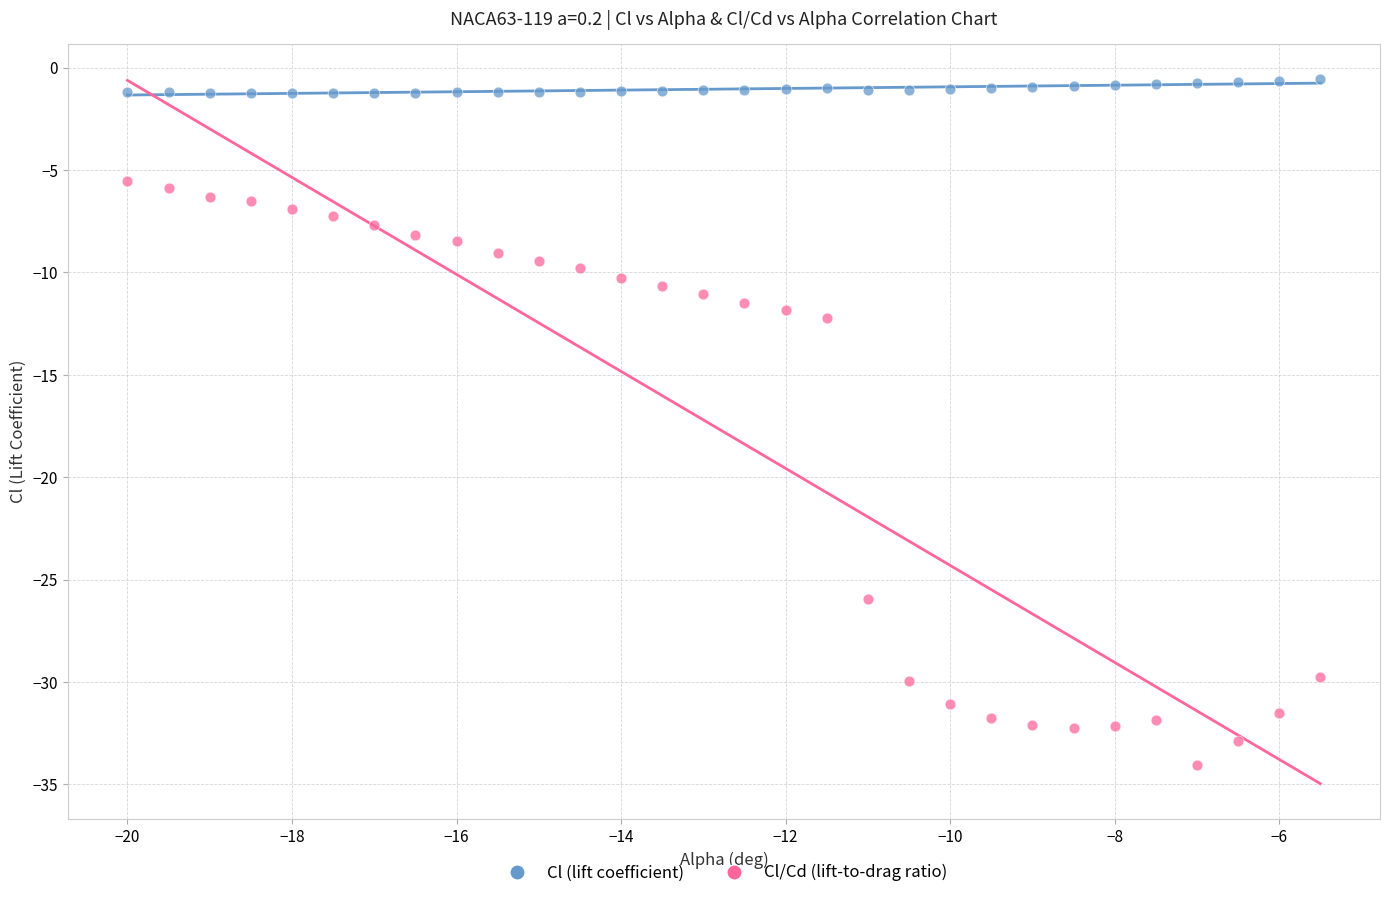

Which series has the widest spread of Y values?

Cl/Cd (lift-to-drag ratio)